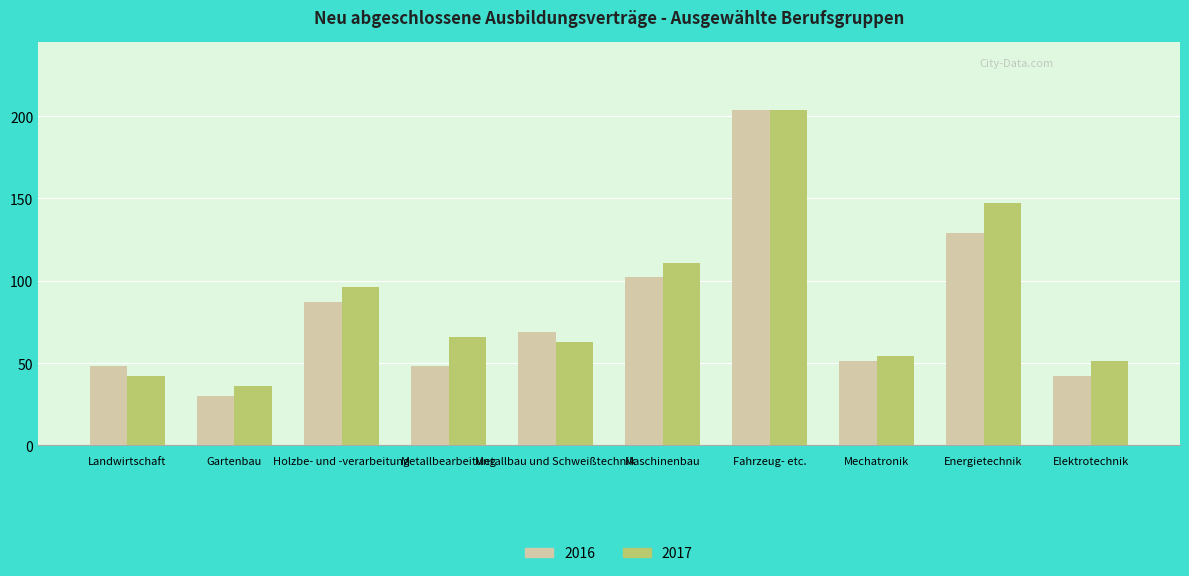

Which series changed the most between Energietechnik and Elektrotechnik?

2017